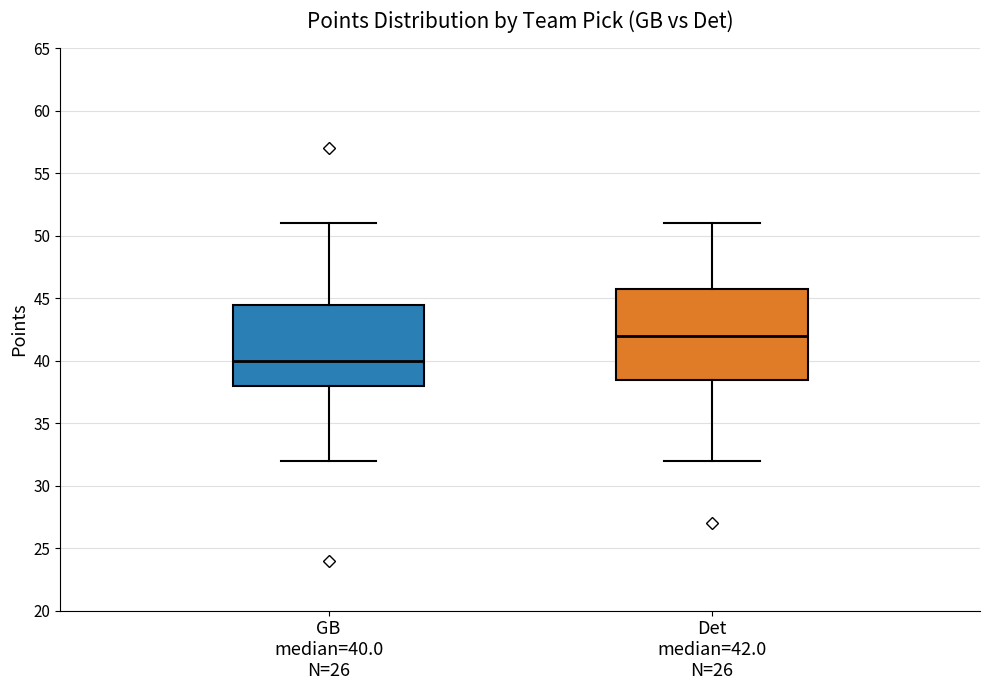

Which box has the lowest median line?

GB median=40.0 N=26